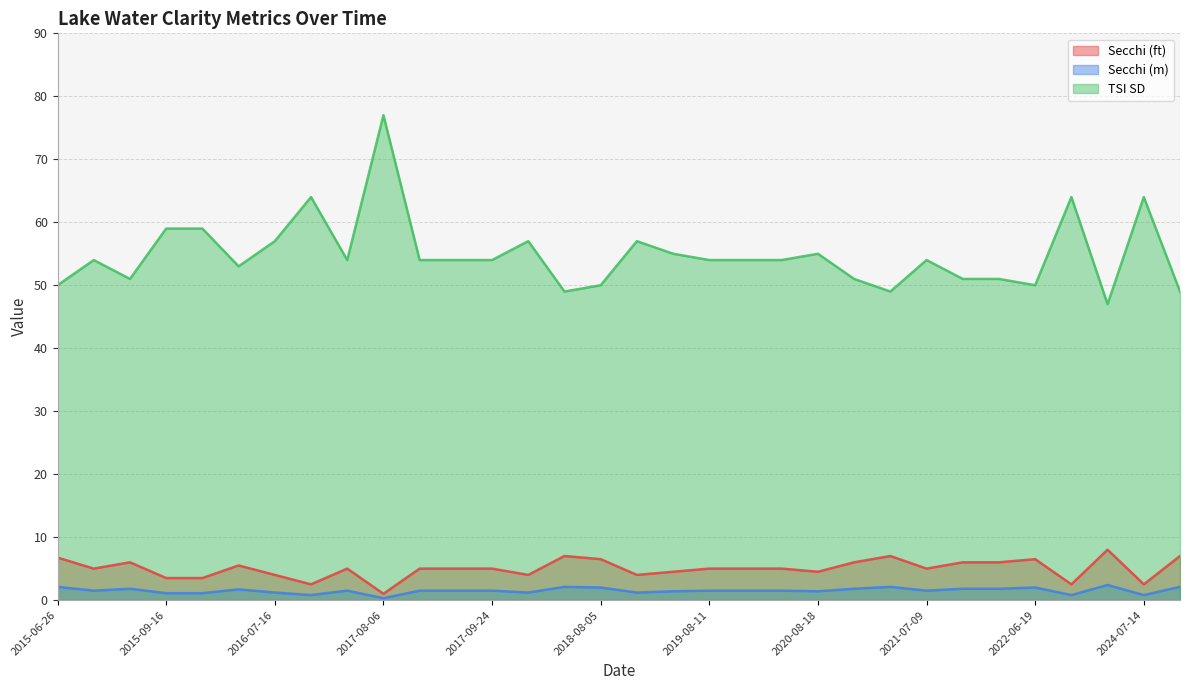

What is the value of the Secchi (m) point at the 22nd from the left?

1.4